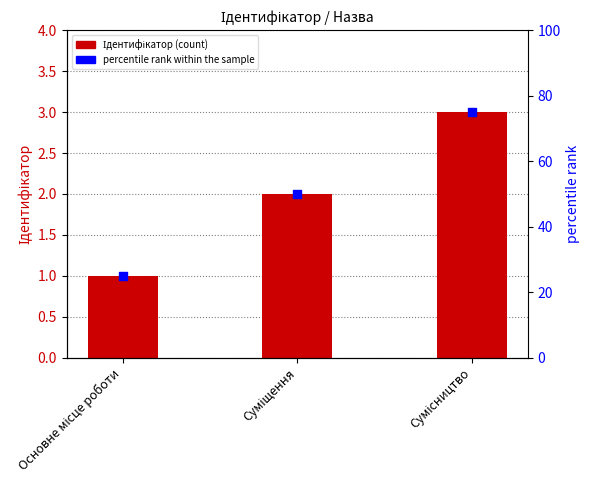

Which series has the largest total across all categories?

percentile rank within the sample